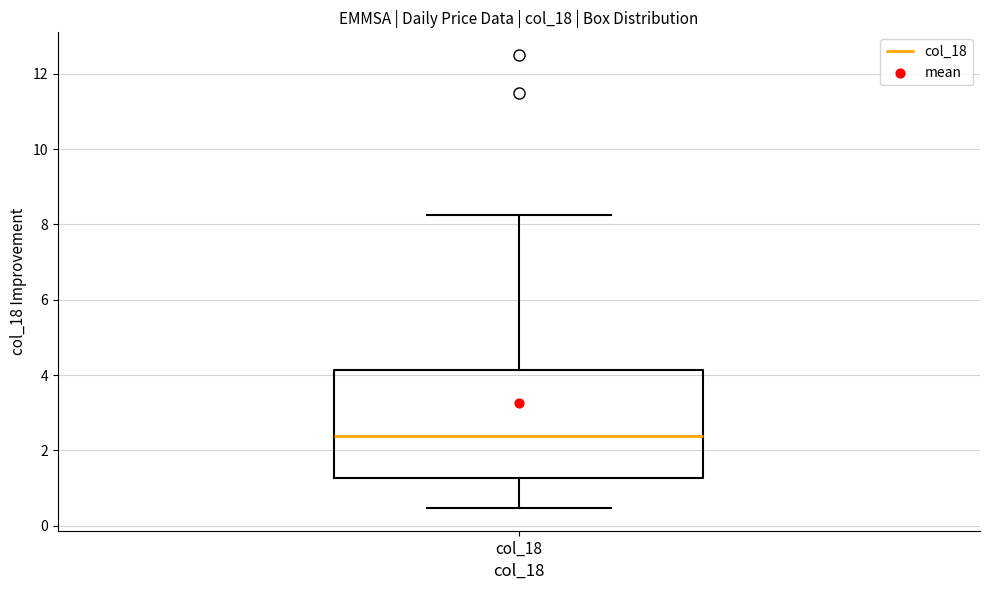

Read this box plot against the y-axis: the position of the median line, the range covered by the box, and the ends of both whiskers. The values are not printed on the chart, so give them approximately, as read against the axis.

median 2.4, box 1.2 to 4.2, whiskers 0.4 to 8.2